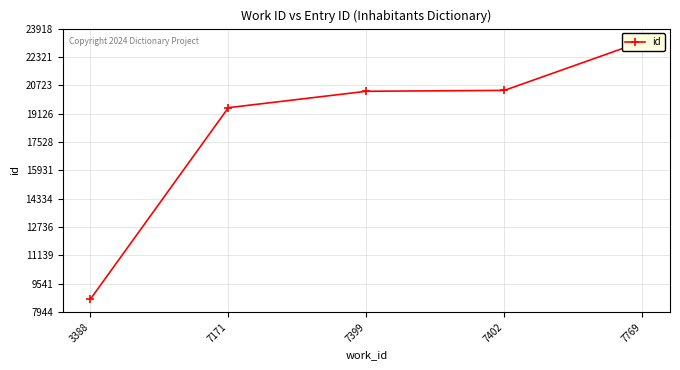

Reading left to right, list all the values displayed in this chart.

3388=8670	7171=19462	7399=20386	7402=20437	7769=23192